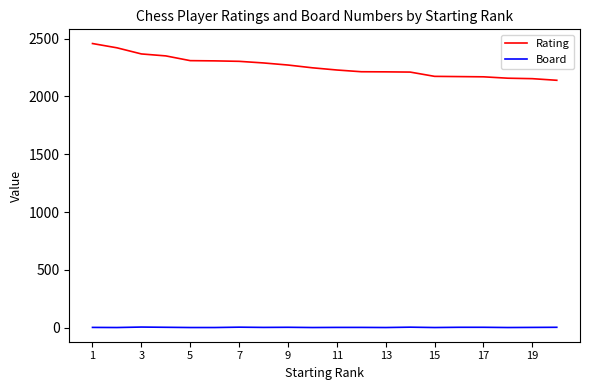

Which series has the widest spread of values?

Rating